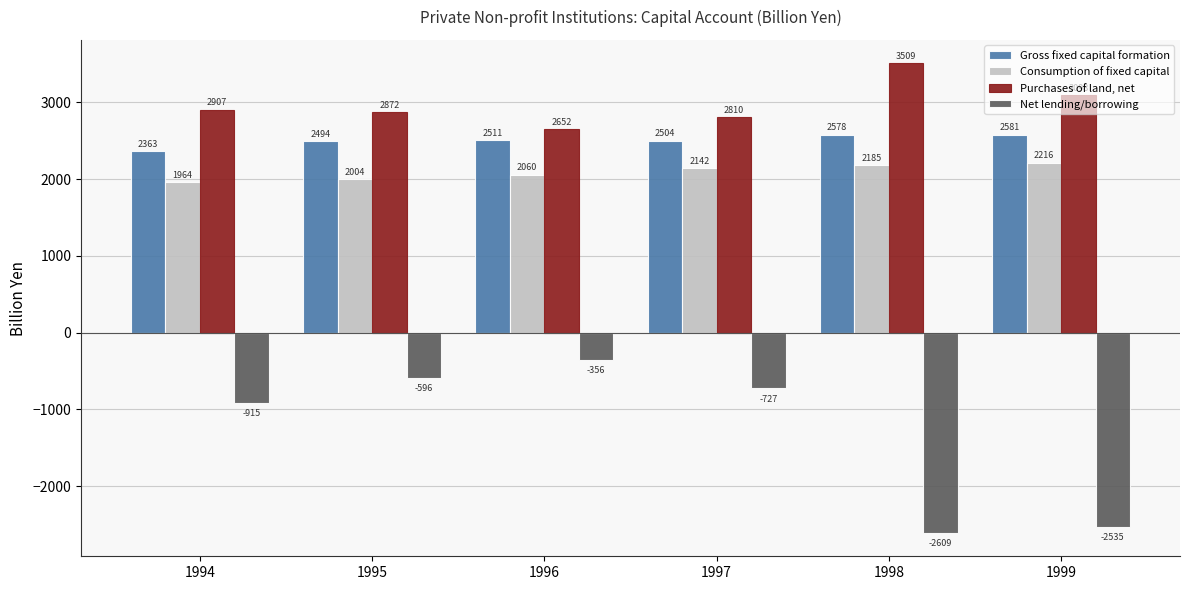

How many data points in Purchases of land, net are above 2906?

3